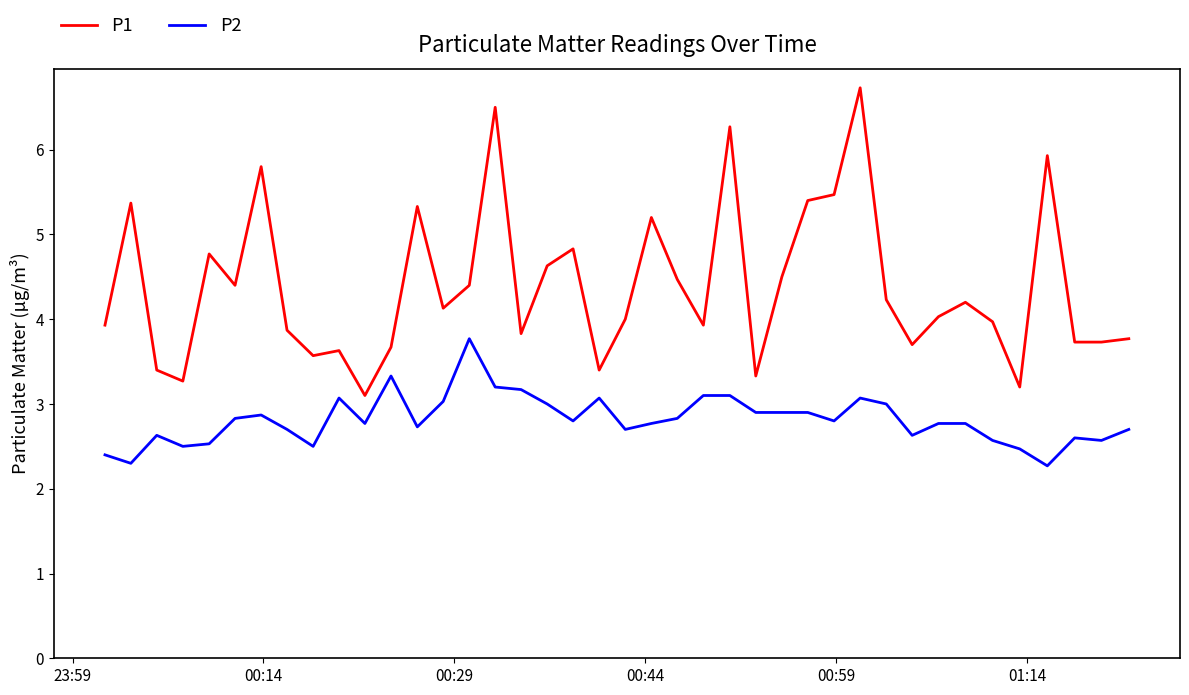

What is the greatest value displayed?

6.7